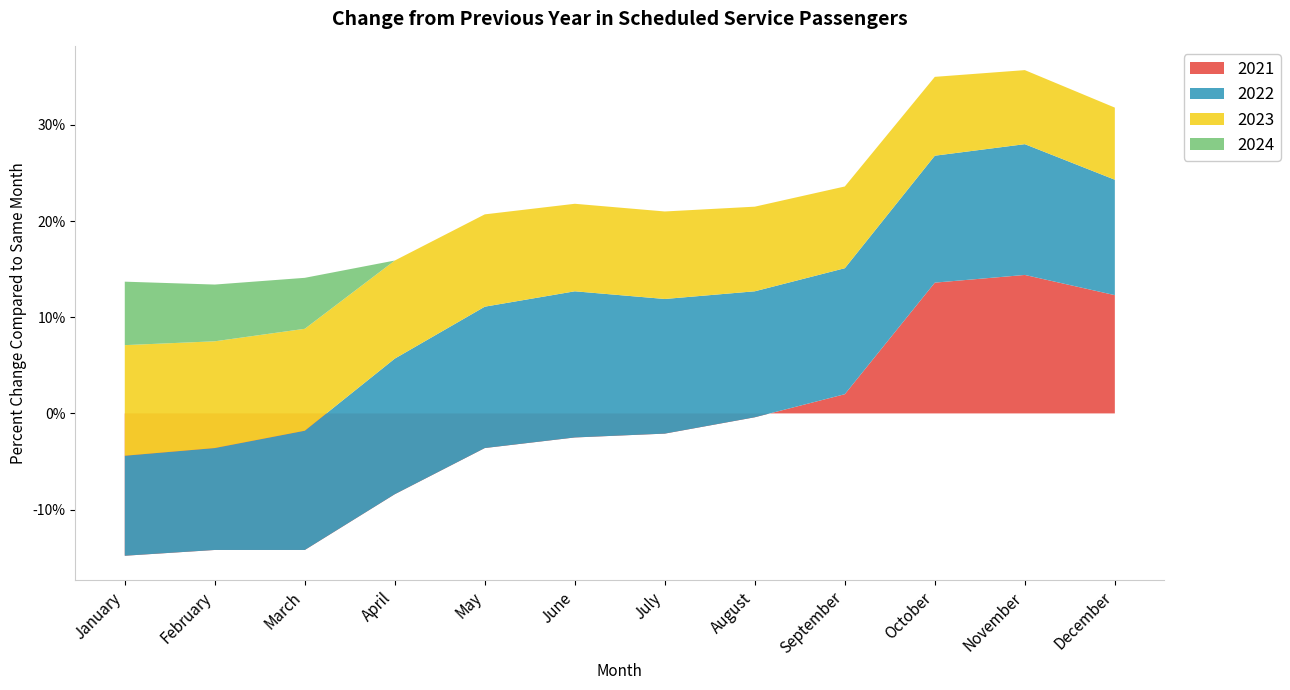

Reading left to right, extract all data points from this chart.

2021: January=-14.8	February=-14.2	March=-14.2	April=-8.4	May=-3.6	June=-2.5	July=-2.1	August=-0.4	September=2.0	October=13.6	November=14.4	December=12.3
2022: January=10.4	February=10.6	March=12.4	April=14.1	May=14.7	June=15.2	July=14.0	August=13.1	September=13.1	October=13.2	November=13.6	December=12.0
2023: January=11.5	February=11.1	March=10.6	April=10.2	May=9.6	June=9.1	July=9.1	August=8.8	September=8.5	October=8.2	November=7.7	December=7.5
2024: January=6.6	February=5.9	March=5.3	April=0.0	May=0.0	June=0.0	July=0.0	August=0.0	September=0.0	October=0.0	November=0.0	December=0.0